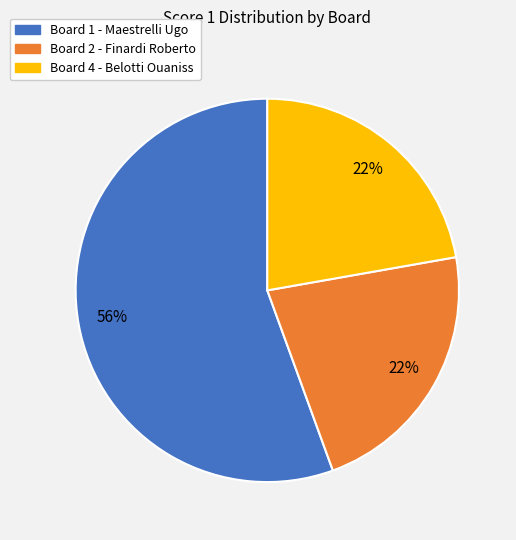

How many segments does this pie chart have?

3